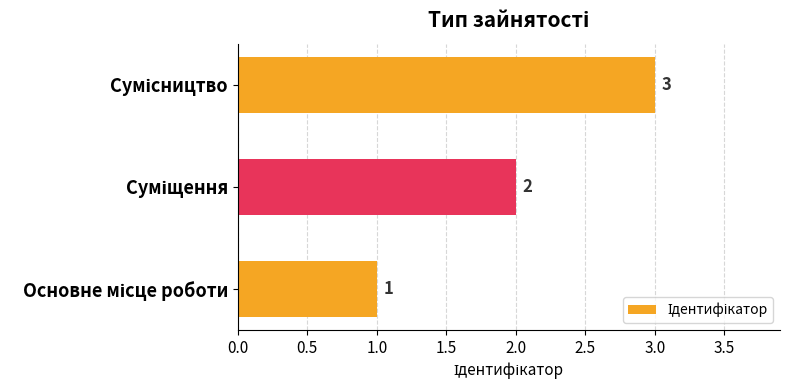

How many series are shown in this chart?

1